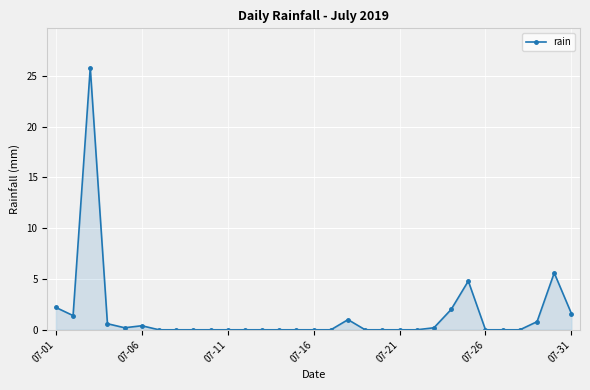

What is the value of the 25th point from the left?

4.8